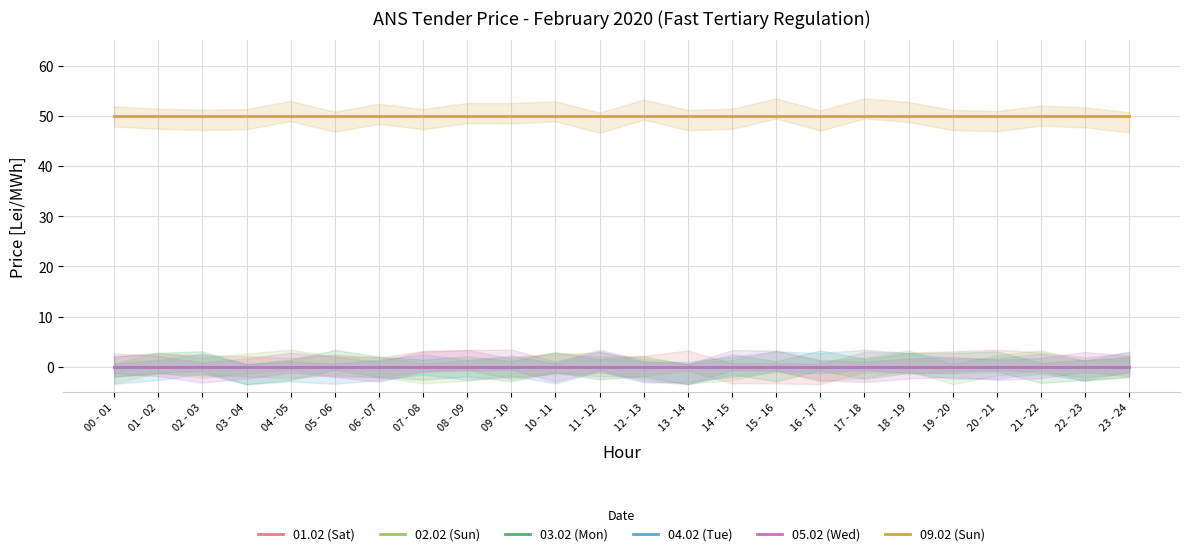

What is the label of the 5th point from the right?

19 - 20